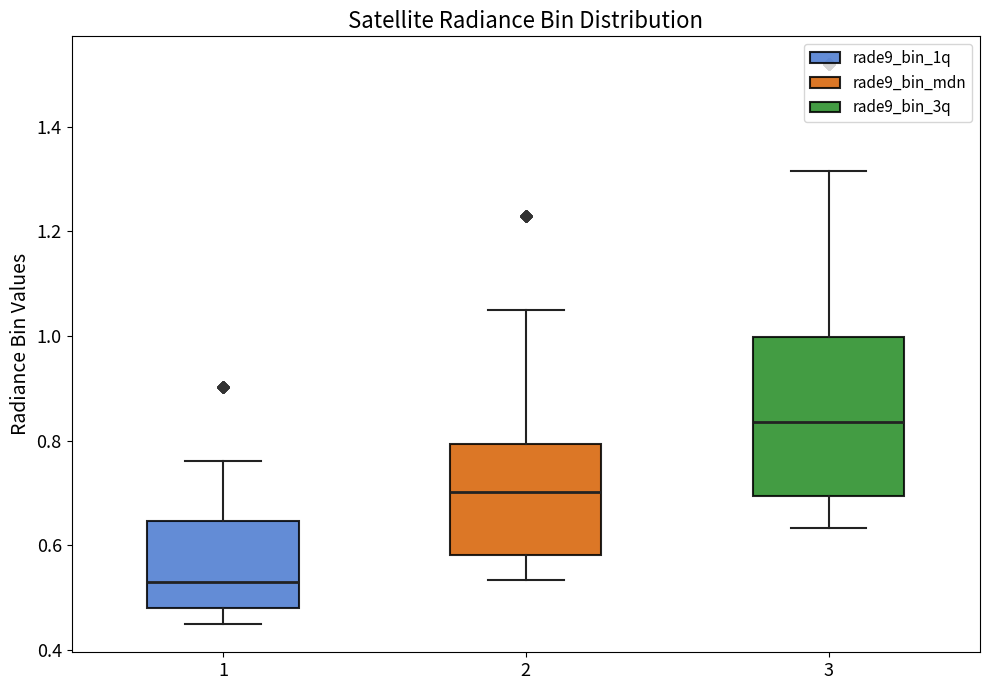

Reading left to right, read every box against the y-axis: the position of its median line, the range the box covers, and the ends of its whiskers. The values are not printed on the chart, so give them approximately, as read against the axis.

1: median 0.52, box 0.48 to 0.64, whiskers 0.44 to 0.76
2: median 0.70, box 0.58 to 0.80, whiskers 0.54 to 1.06
3: median 0.84, box 0.70 to 1.00, whiskers 0.64 to 1.32